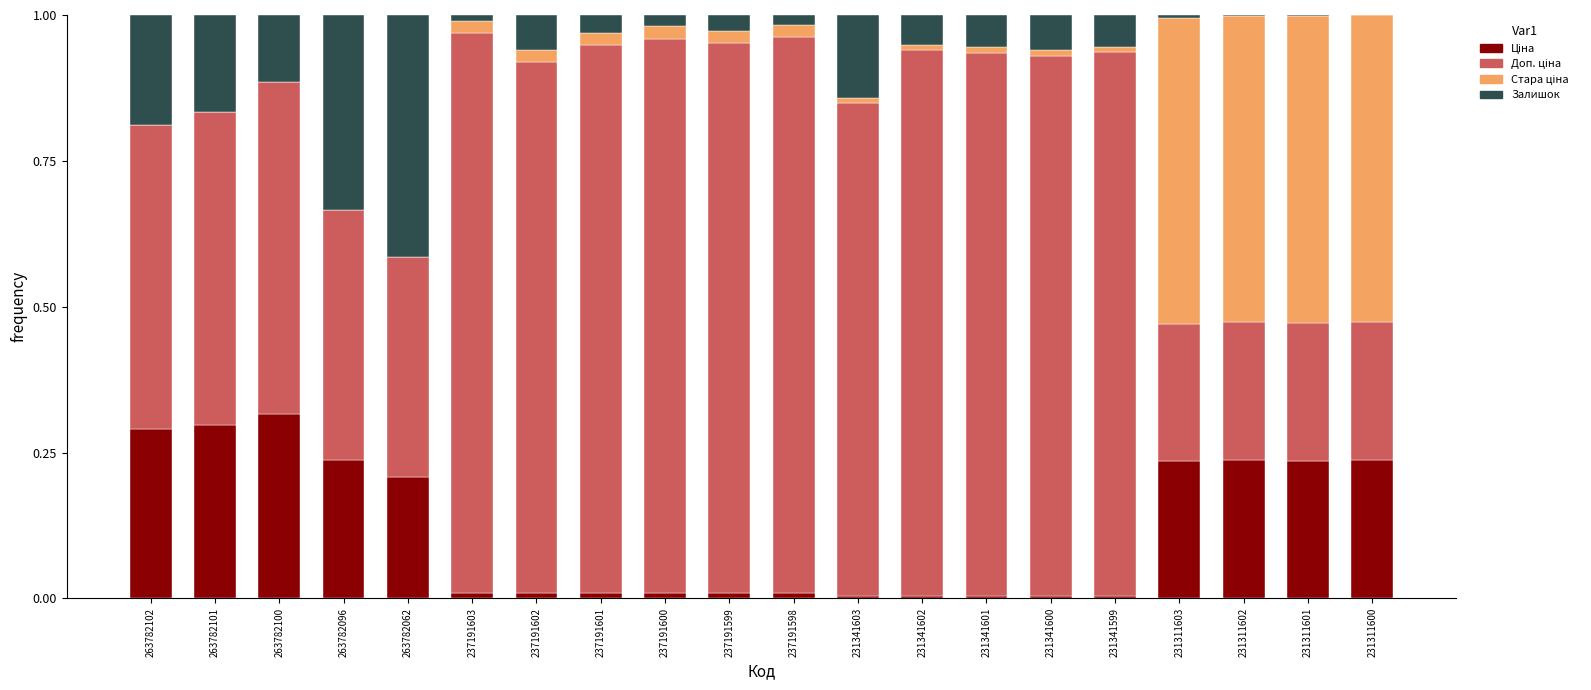

How many categories are shown in the chart?

20